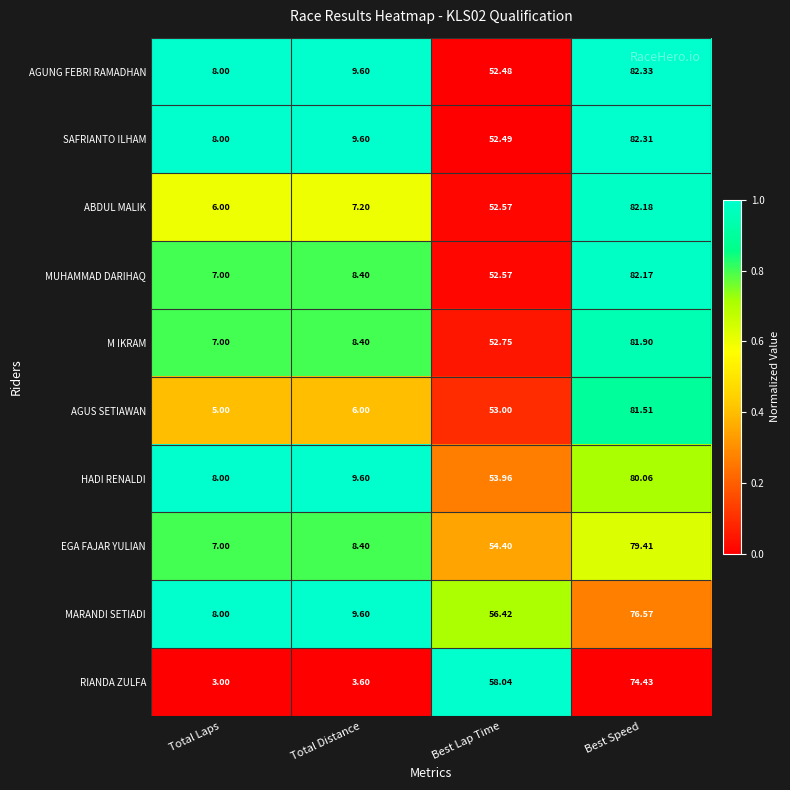

Where is MUHAMMAD DARIHAQ nearest to the value 44?

Best Lap Time